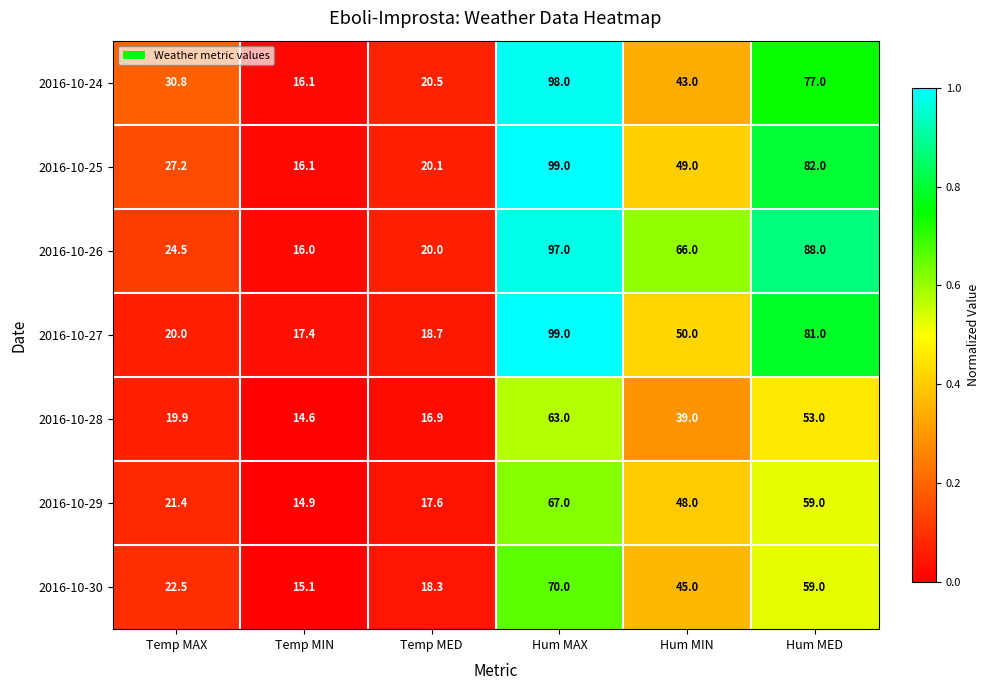

The 2016-10-27 series shows 26.0 at Temp MAX. True or false?

False